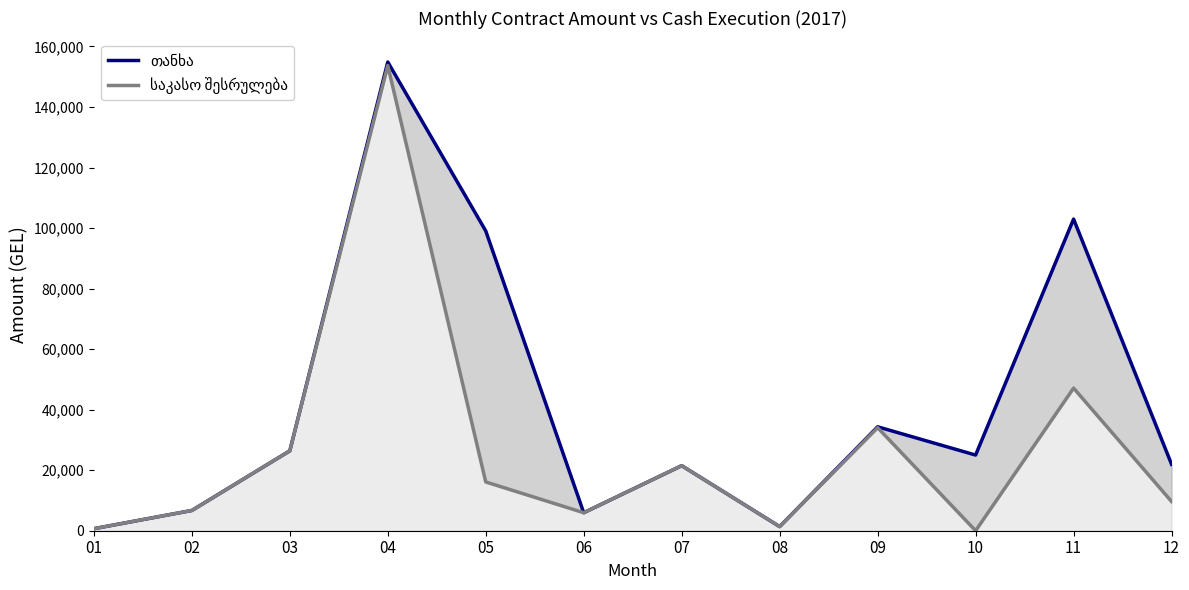

What are all the series names shown in the legend?

თანხა, საკასო შესრულება